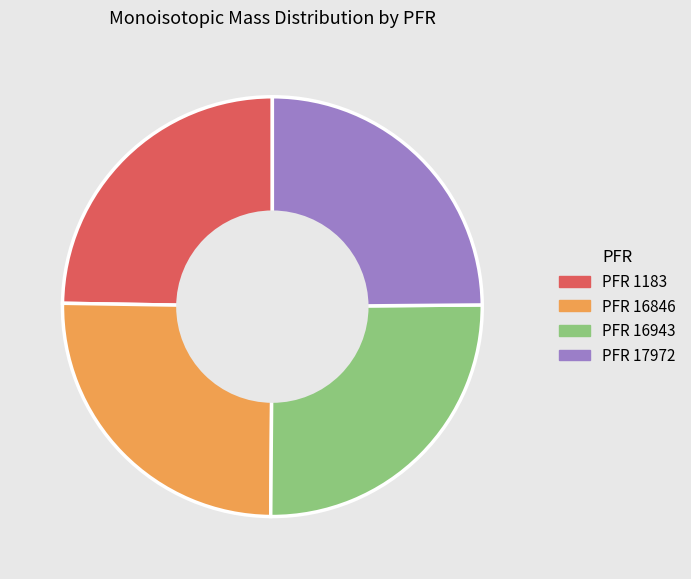

Does any single category account for the majority?

No